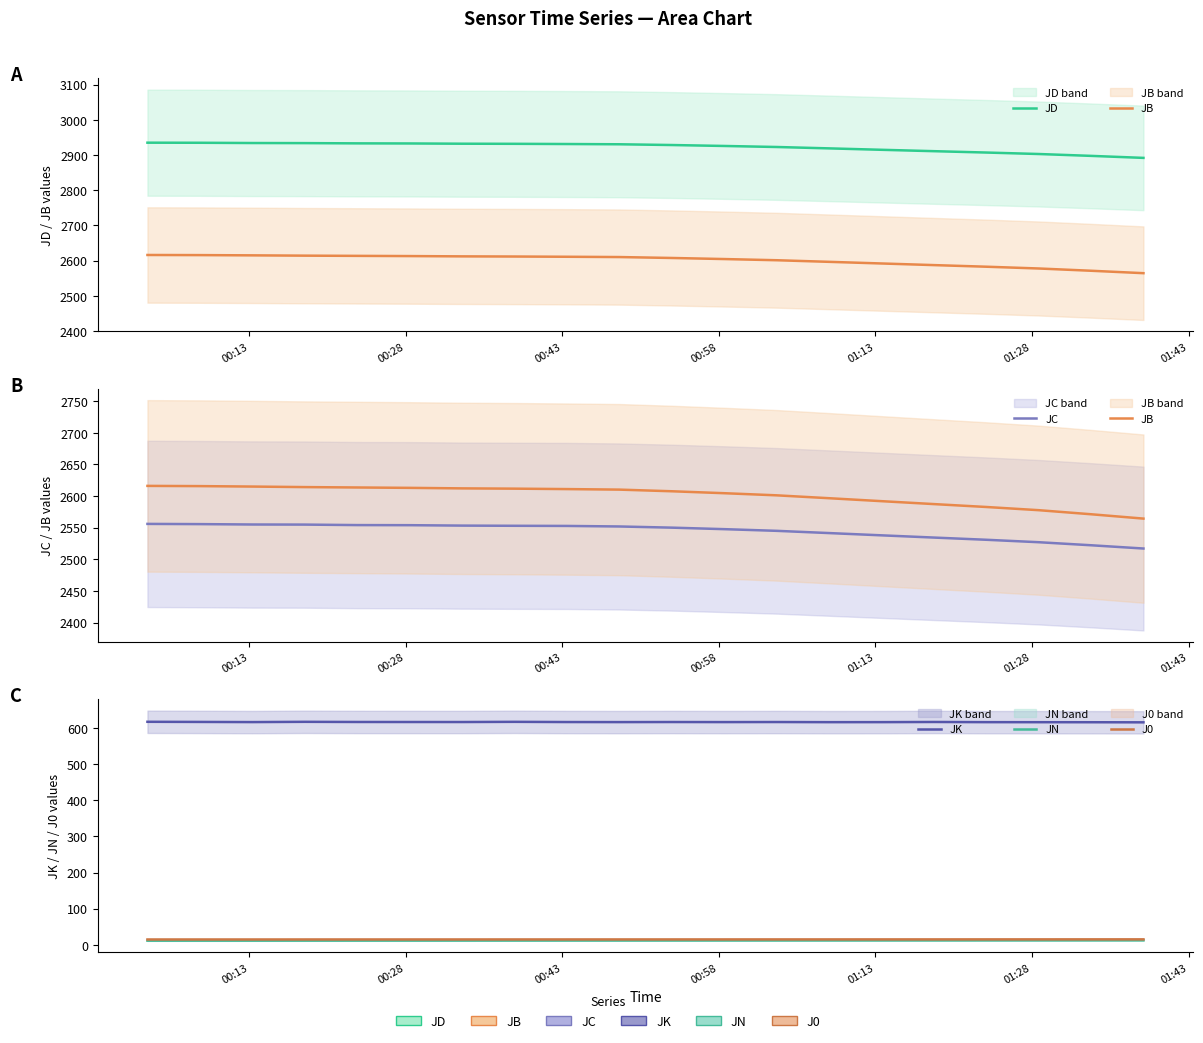

What is the average value of the JD series?

2922.7